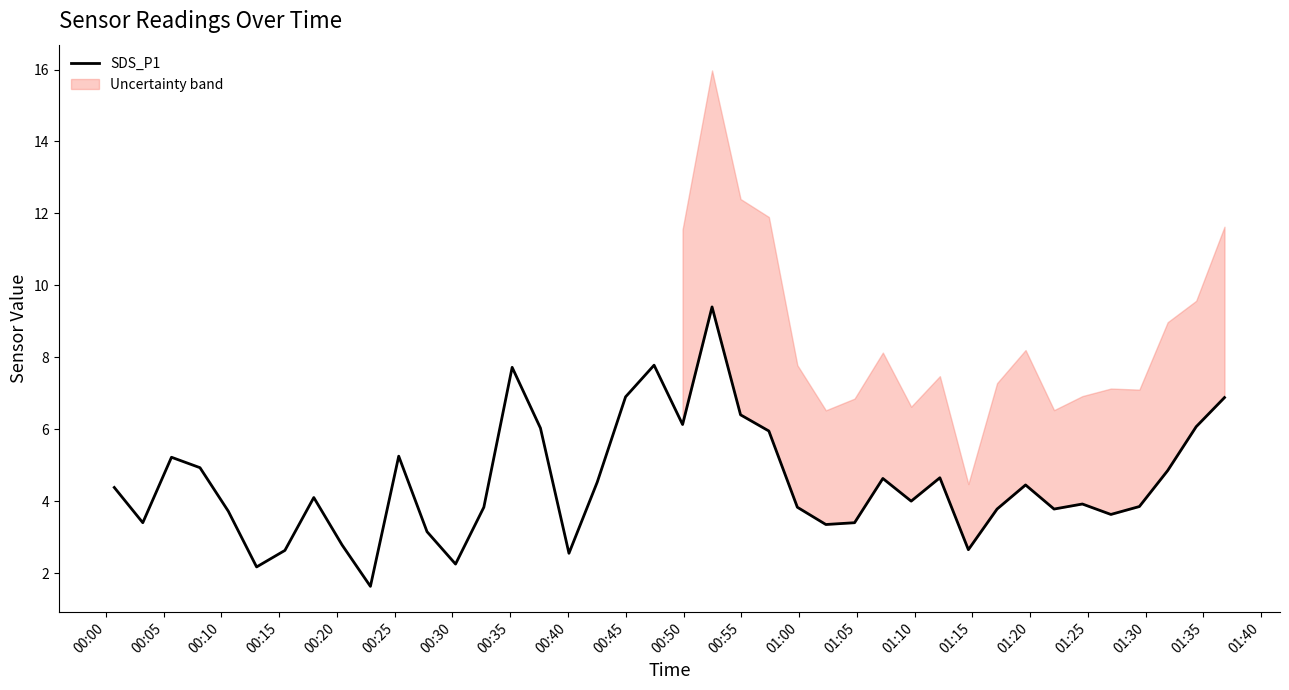

What is the value of the 10th point from the left?

1.6